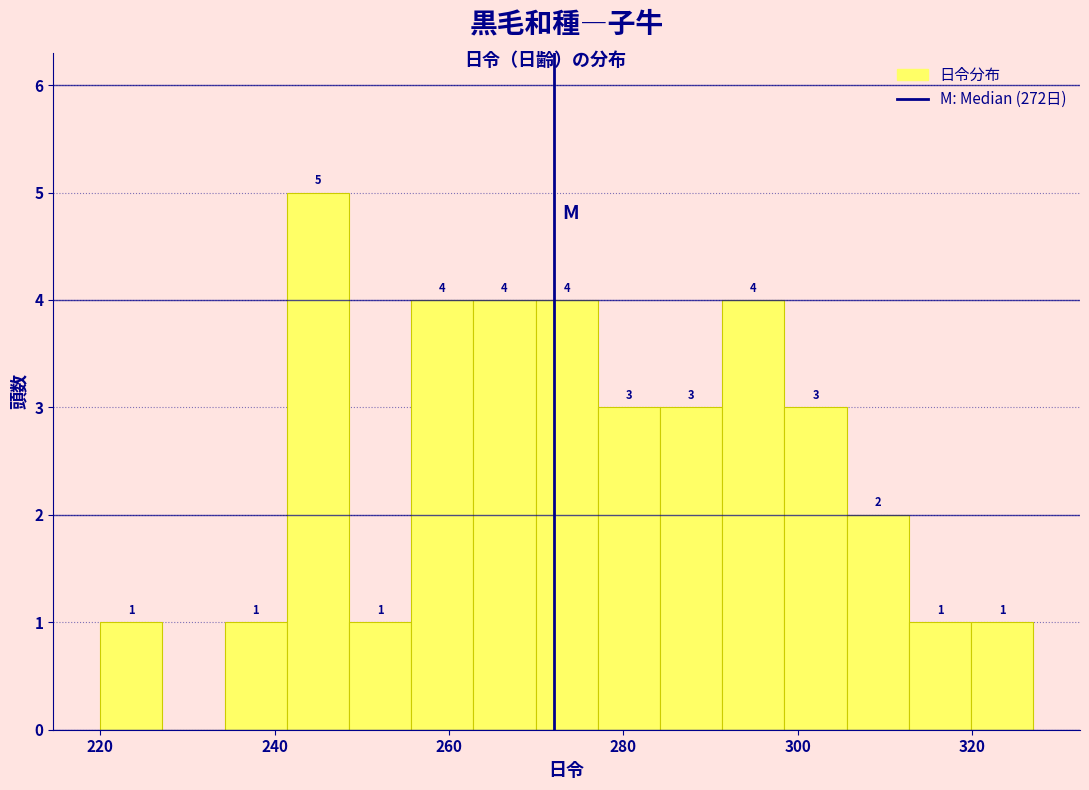

Around what value on the x-axis is the tallest bar? Give the approximate position of its centre, as read against the axis.

244